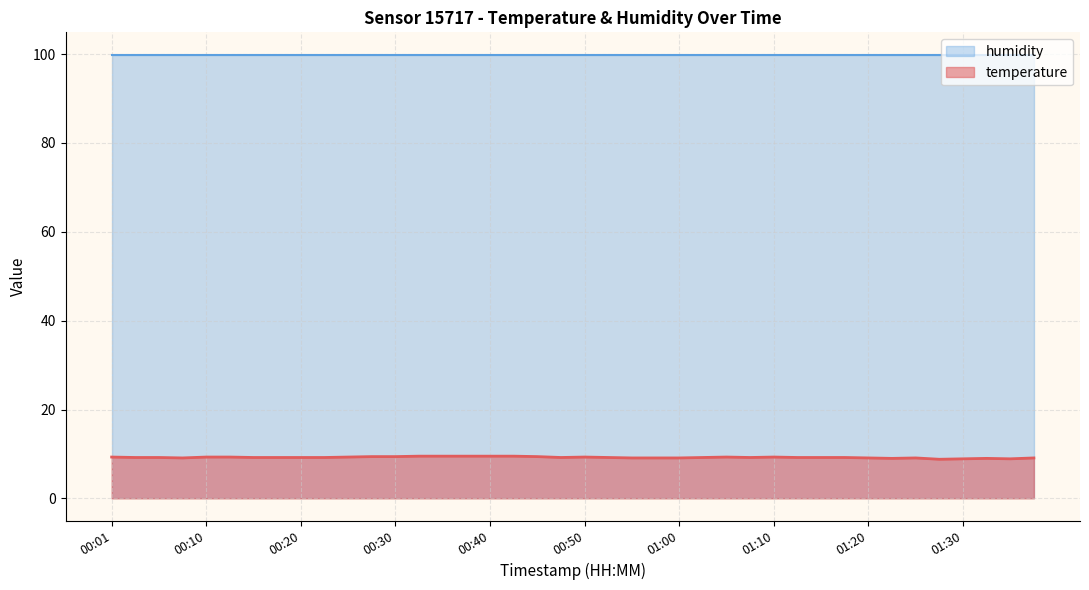

What is the label of the 40th point from the right?

00:01